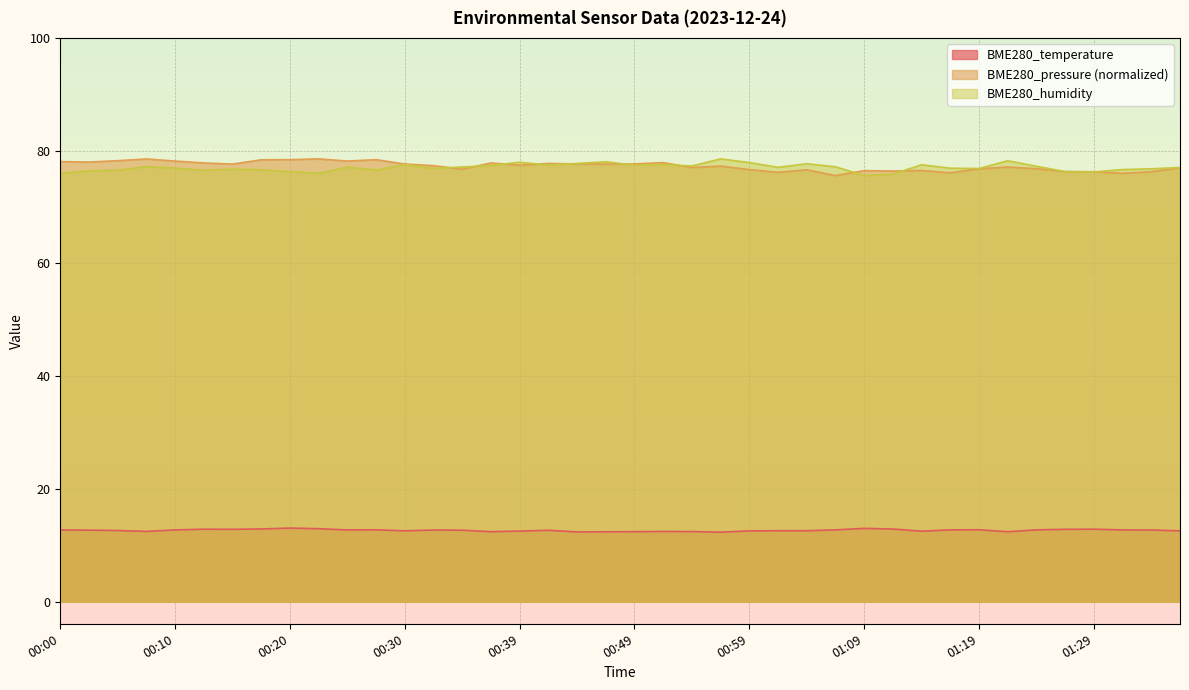

What is the value of the BME280_temperature point at the 11th from the left?

12.7